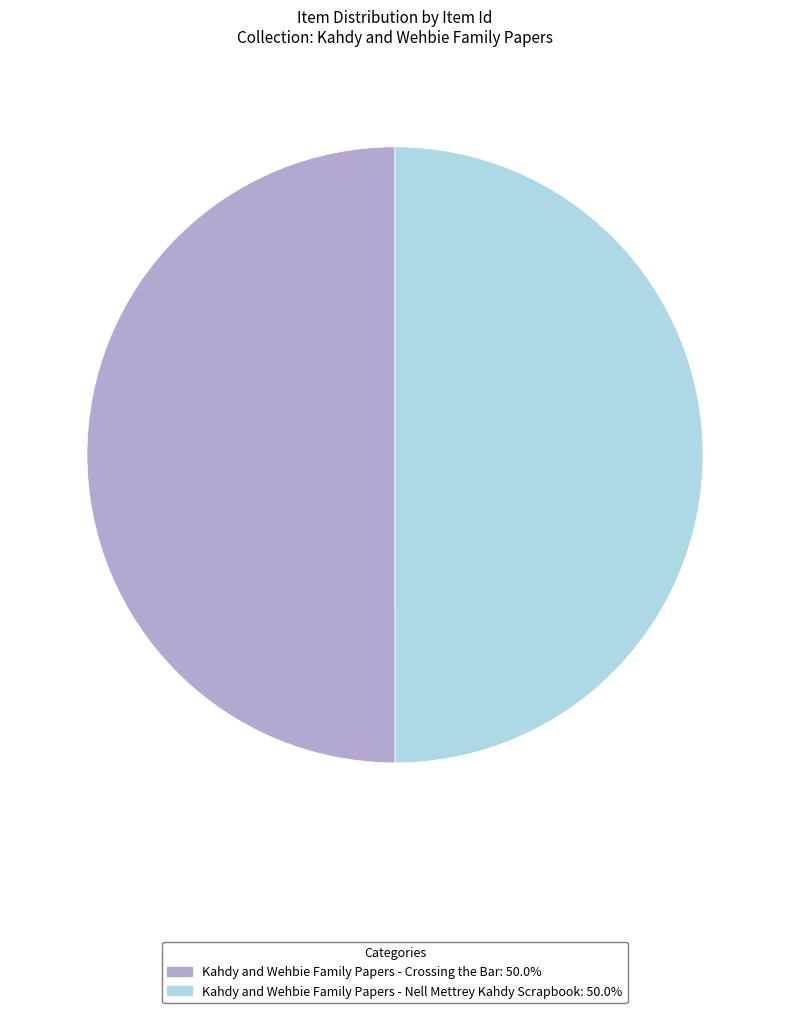

What is the ratio of the value at Kahdy and Wehbie Family Papers - Crossing the Bar: 50.0% to the value at Kahdy and Wehbie Family Papers - Nell Mettrey Kahdy Scrapbook: 50.0%?

1.0